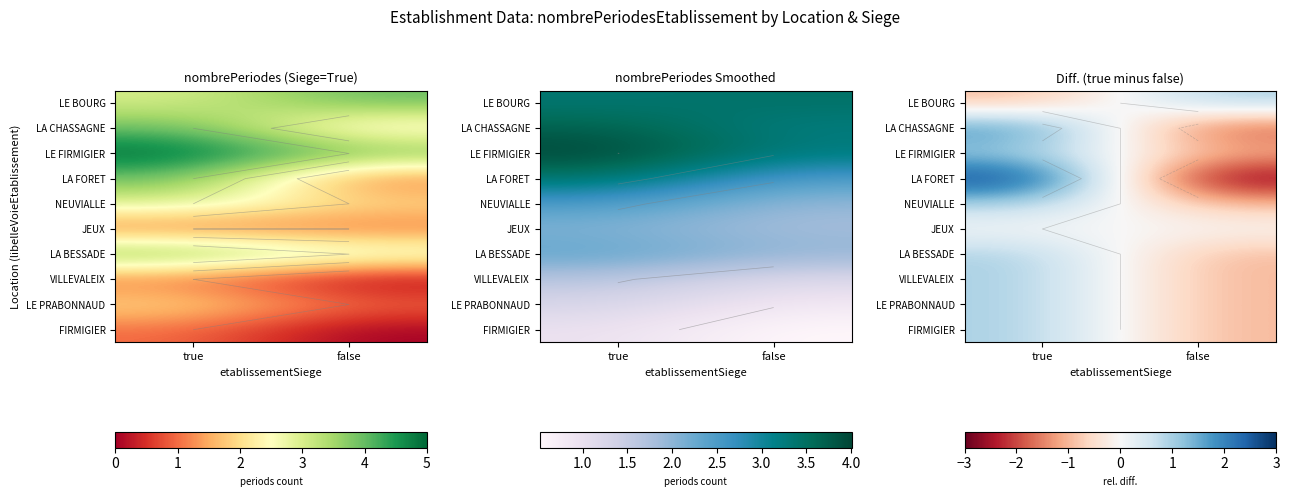

How many data points does each series have?

2